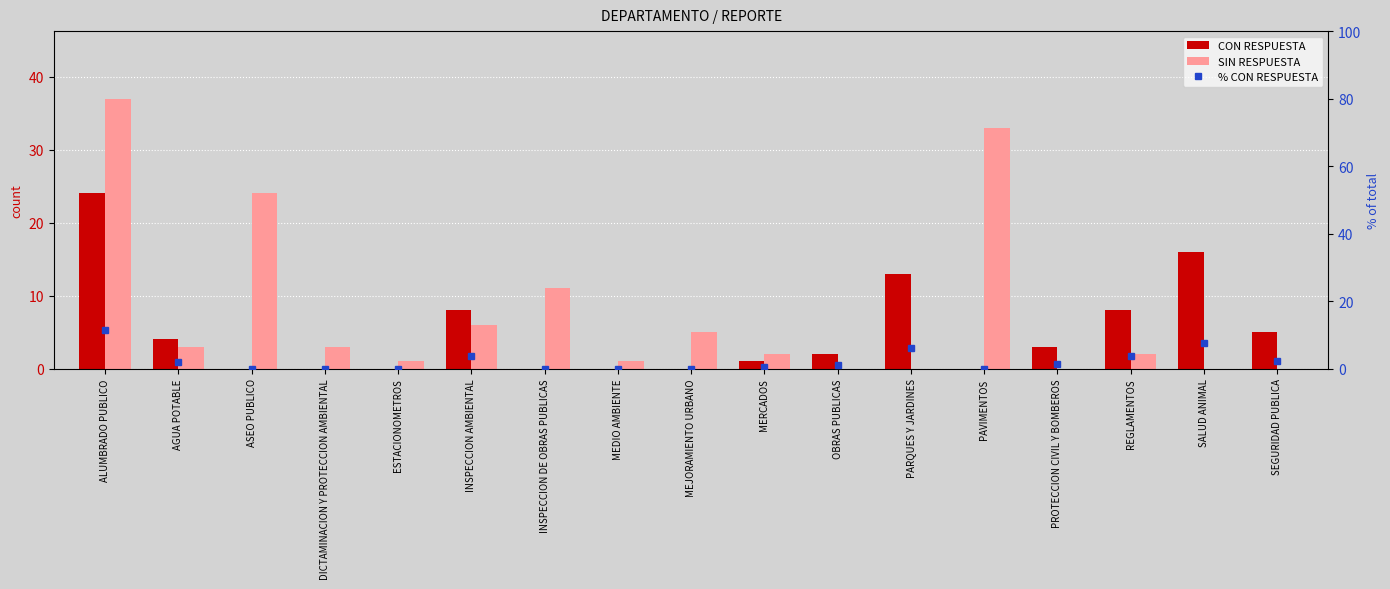

How many values in the % CON RESPUESTA series exceed 0?

10